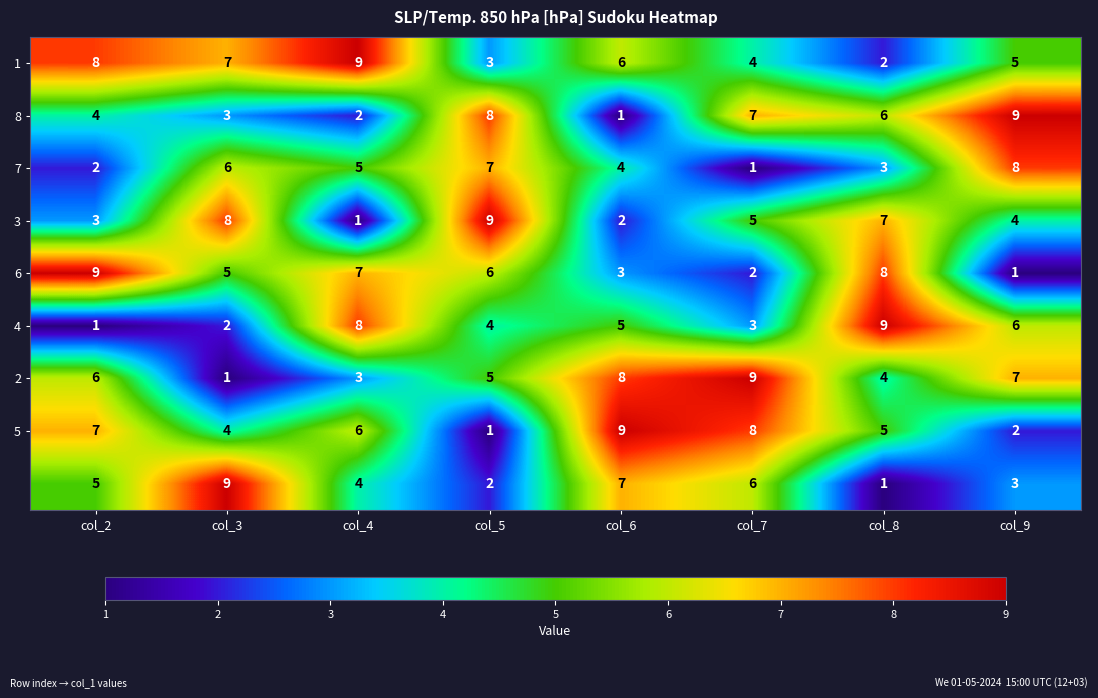

At how many categories does at least one series exceed 5?

8